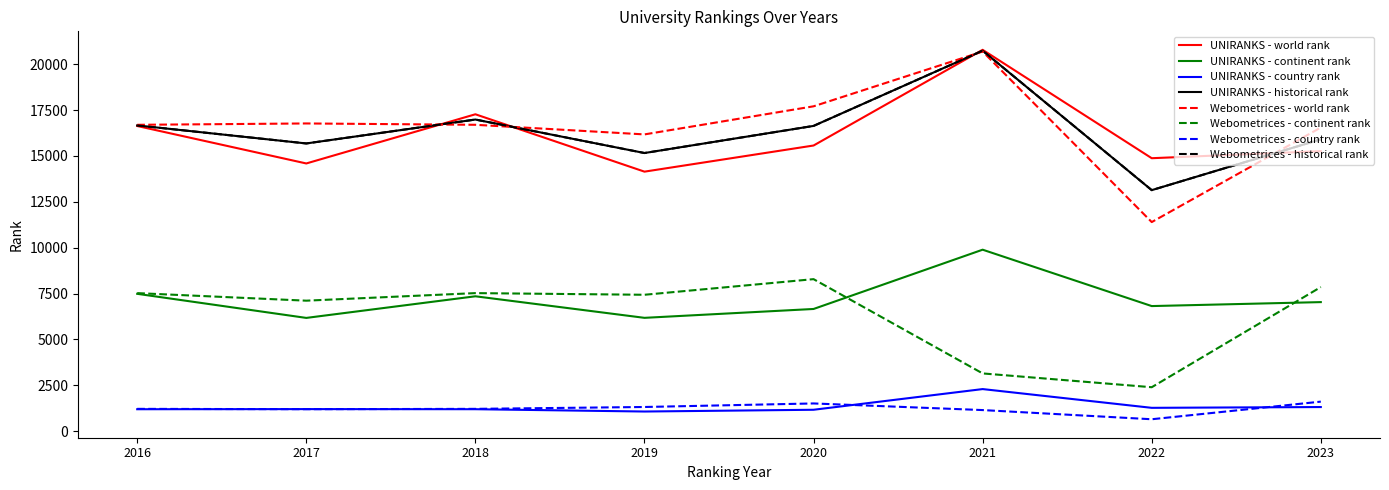

Is this an area chart (filled region under the line)?

No